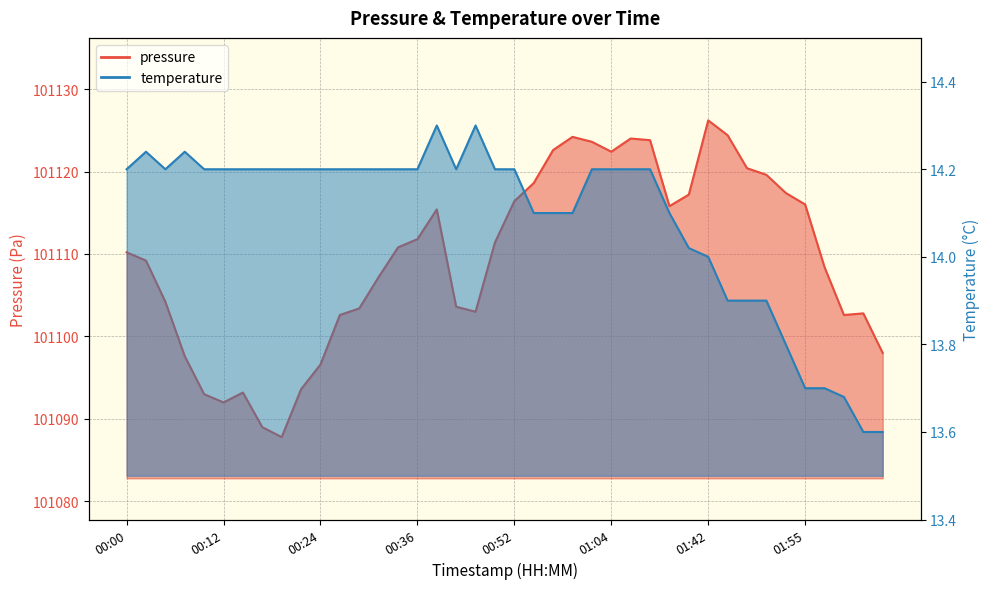

True or false: temperature and pressure intersect in this chart.

False